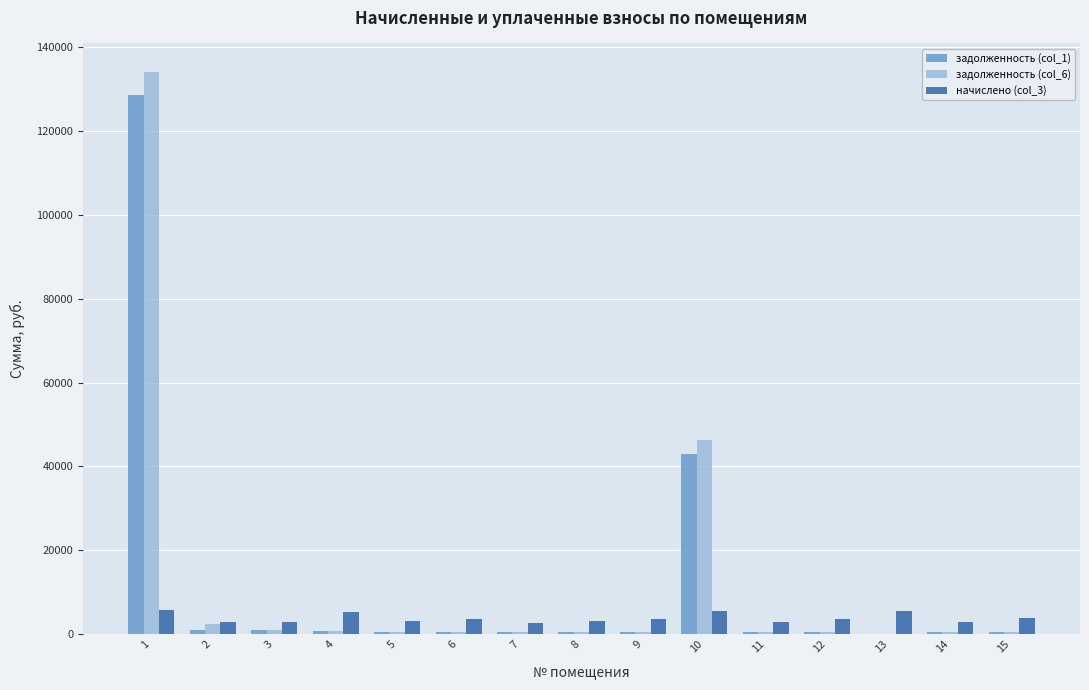

What is the approximate value of задолженность (col_6) at 3?

943.3